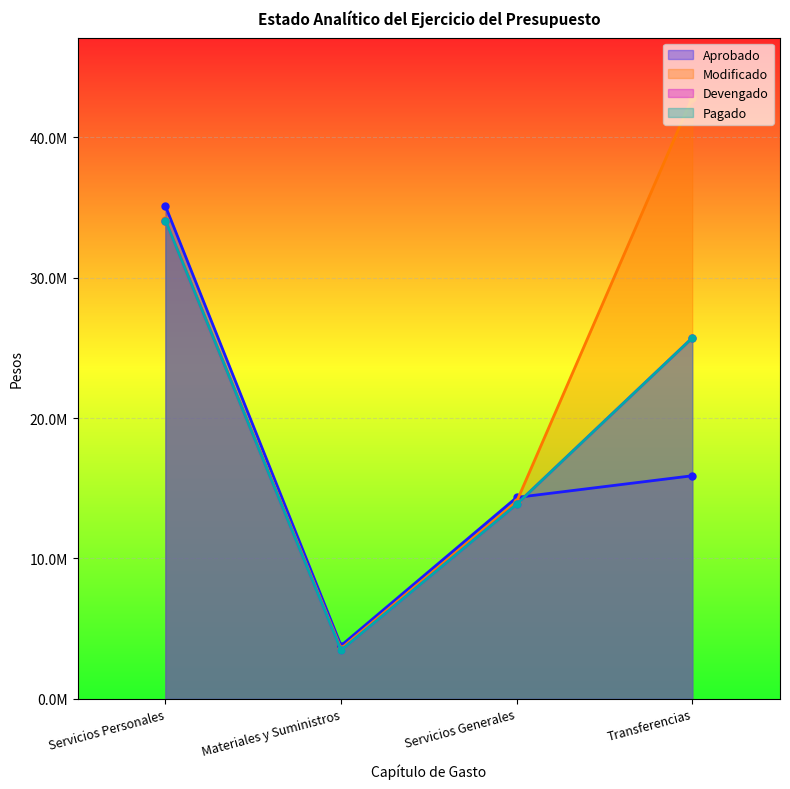

Where do Aprobado and Devengado first cross each other?

Servicios Generales and Transferencias